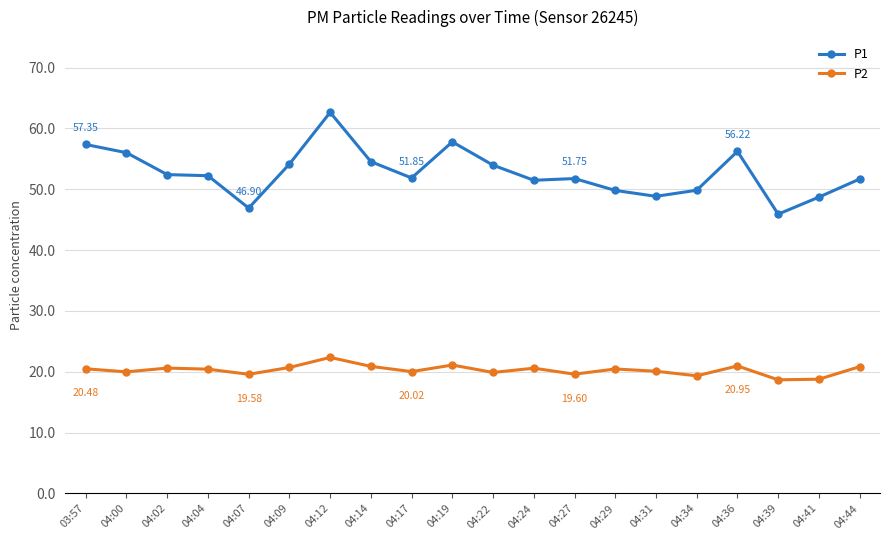

How many lines are shown in the chart?

2